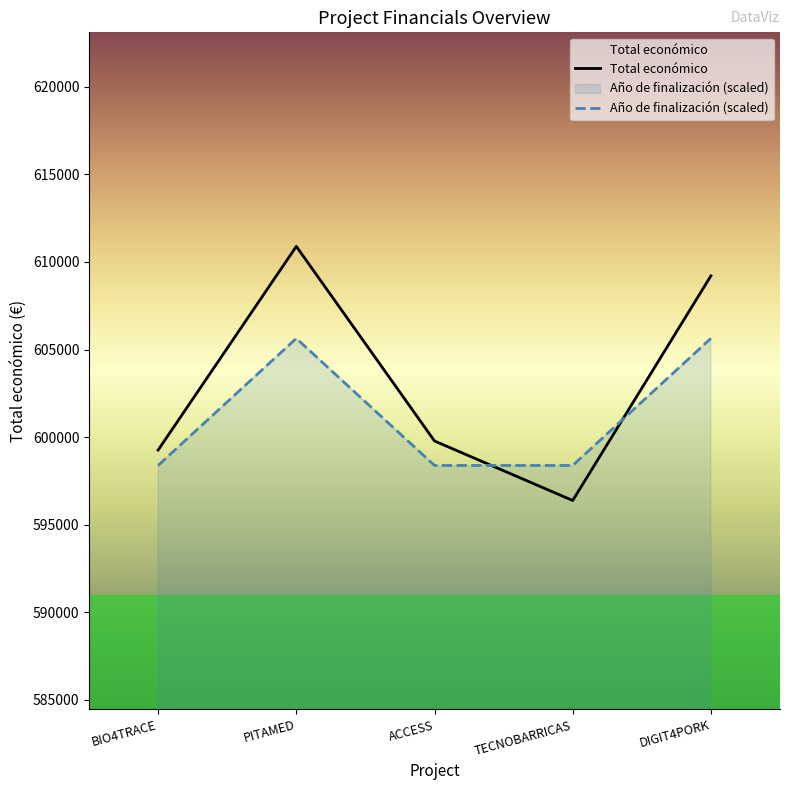

What is the total value across all series at TECNOBARRICAS?

1194768.0